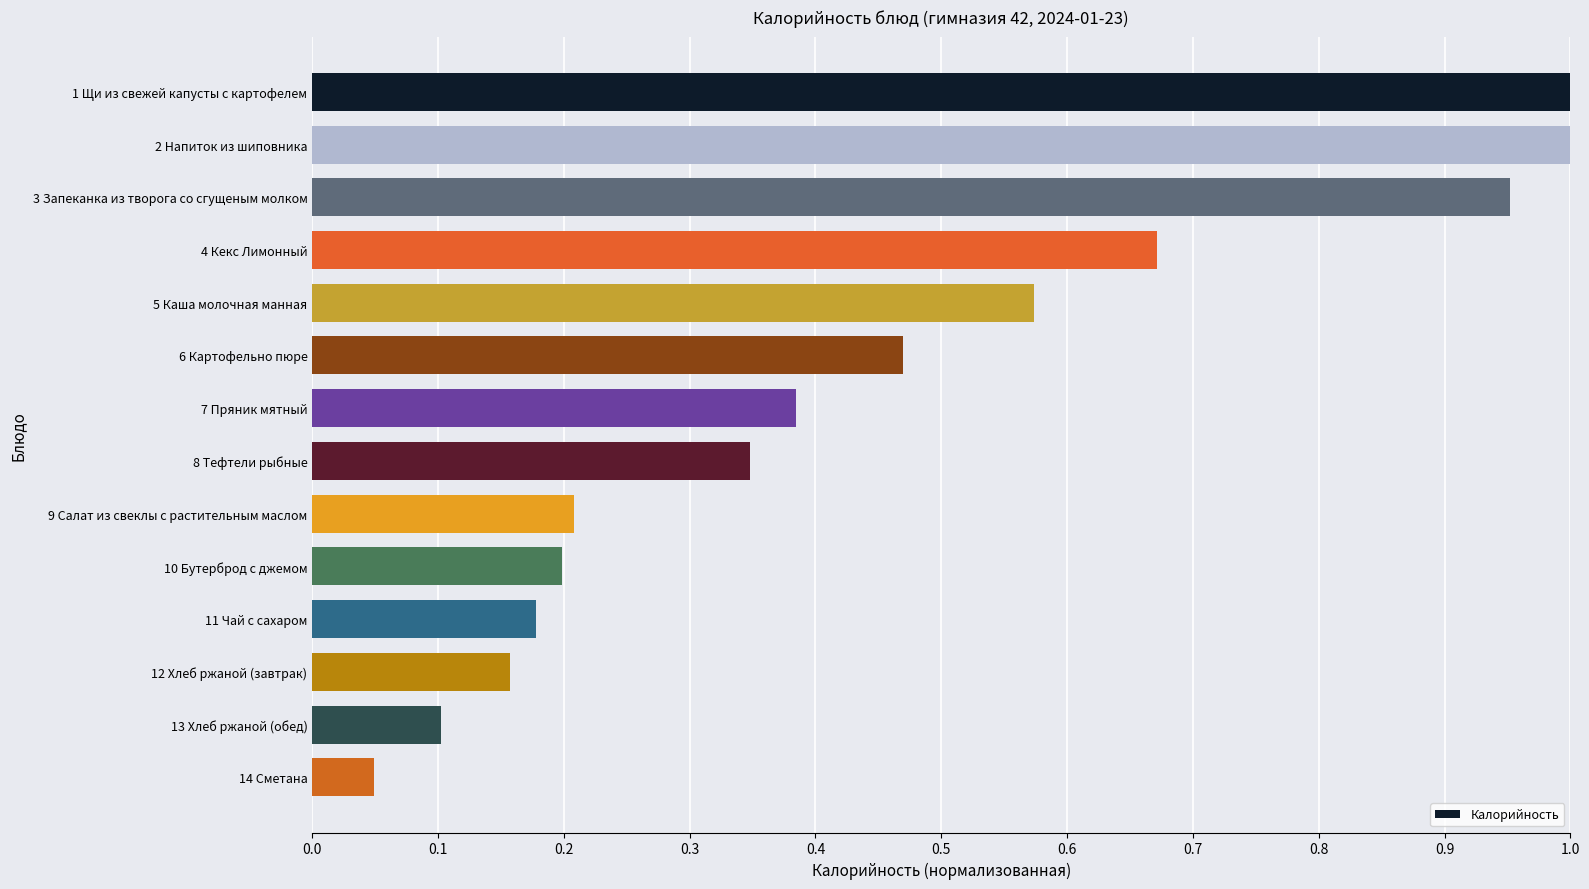

What is the label of the 8th bar from the top?

8 Тефтели рыбные